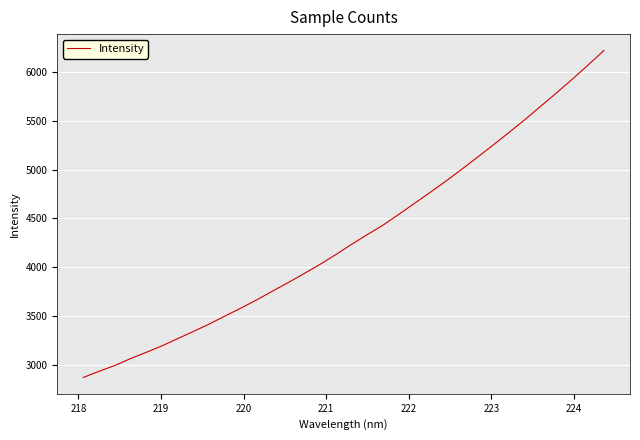

What is the greatest value displayed?

6218.2